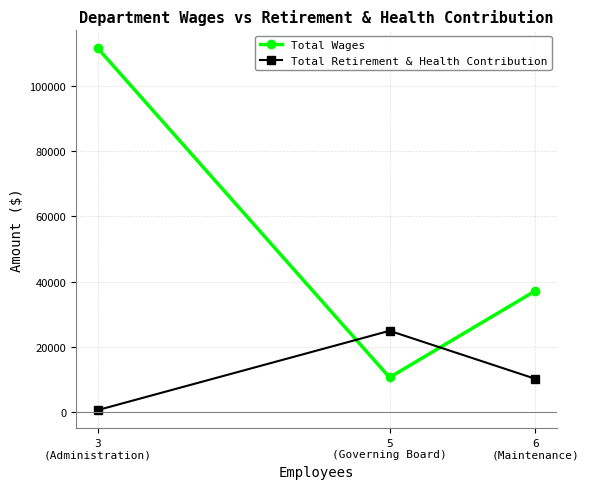

The Total Wages series shows 16038.7 at 5
(Governing Board). True or false?

False